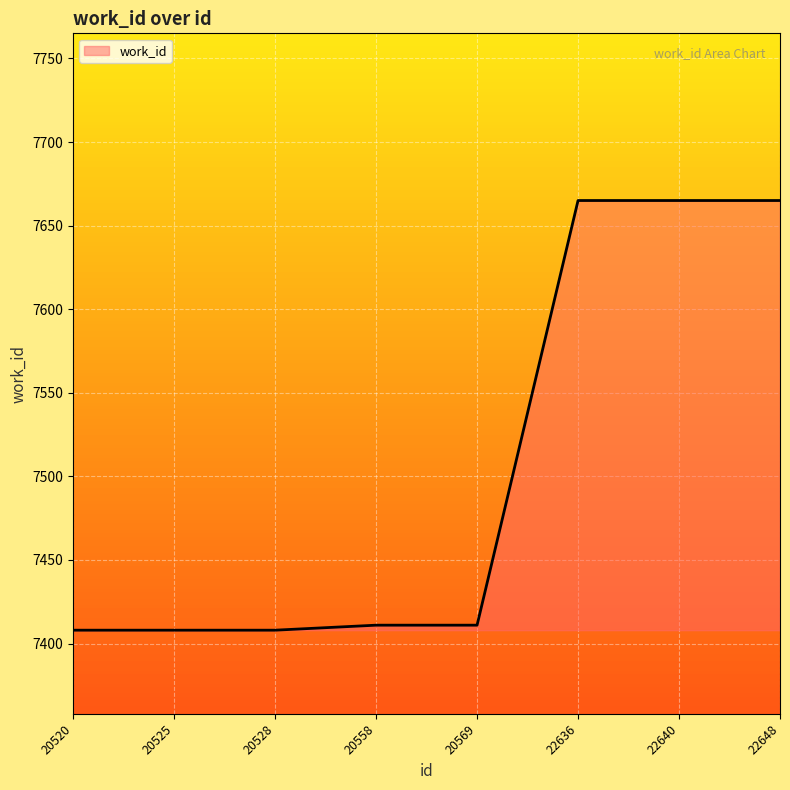

What is the sum of all values?

60041